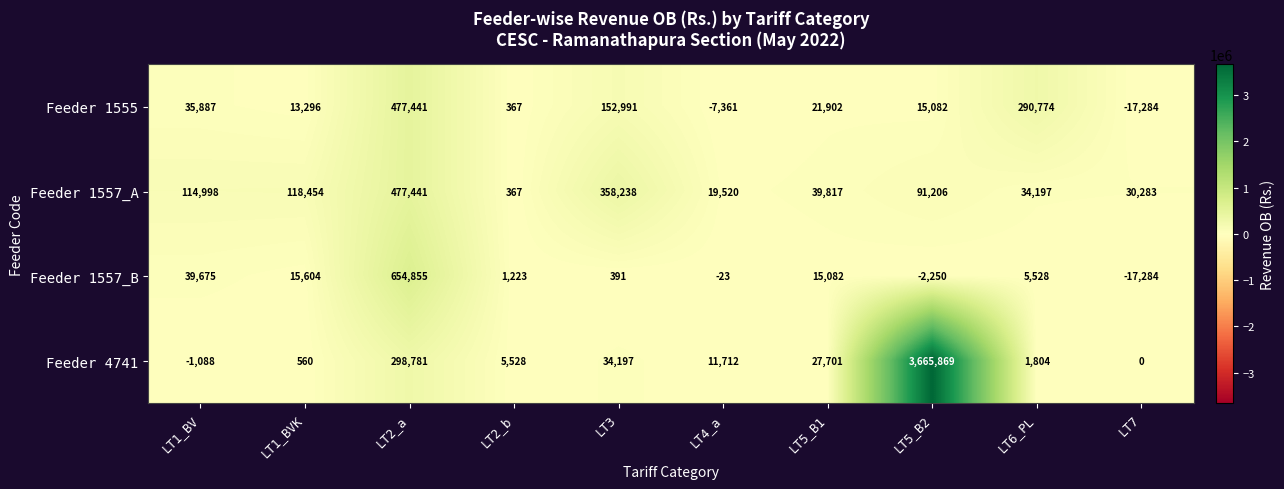

List the labels in order of Feeder 1555 value, smallest first.

LT7, LT4_a, LT2_b, LT1_BVK, LT5_B2, LT5_B1, LT1_BV, LT3, LT6_PL, LT2_a